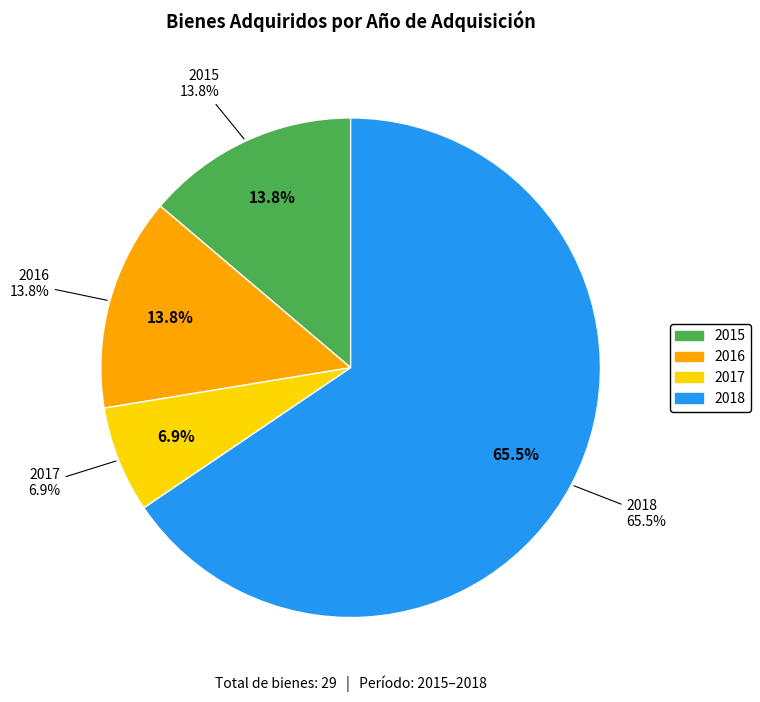

What is the ratio of the value at 2016 to the value at 2018?

0.2